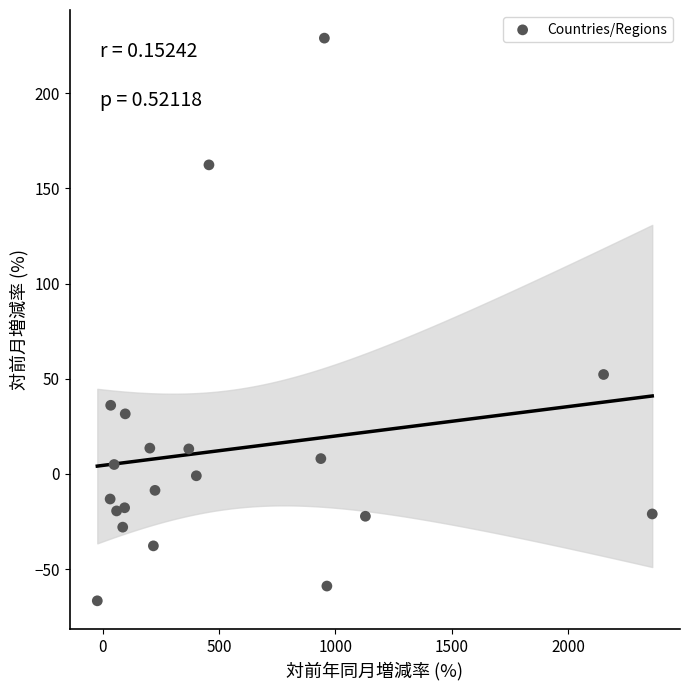

What Y value in the scatter plot is closest to 81?

52.2